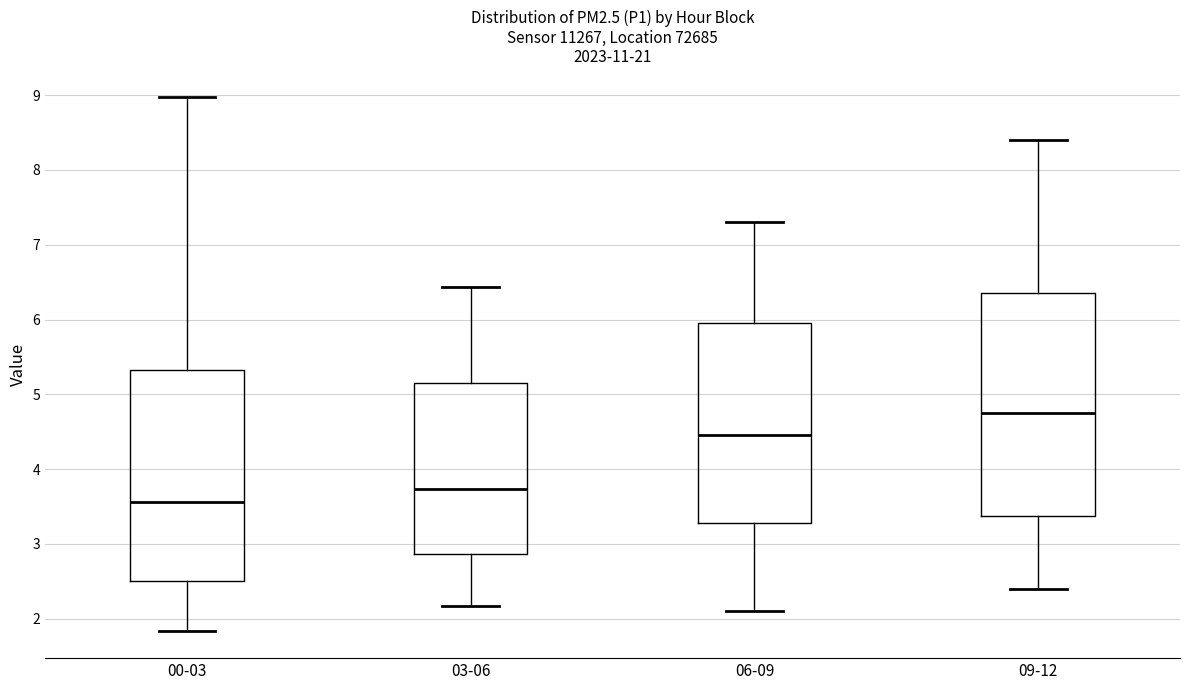

Reading left to right, transcribe this box plot: for each box, give where its median line is, the range the box spans, and where its two whiskers end, as read against the y-axis. The values are not printed on the chart, so give them approximately, as read against the axis.

00-03: median 3.6, box 2.5 to 5.3, whiskers 1.8 to 9.0
03-06: median 3.7, box 2.9 to 5.1, whiskers 2.2 to 6.4
06-09: median 4.5, box 3.3 to 6.0, whiskers 2.1 to 7.3
09-12: median 4.8, box 3.4 to 6.4, whiskers 2.4 to 8.4